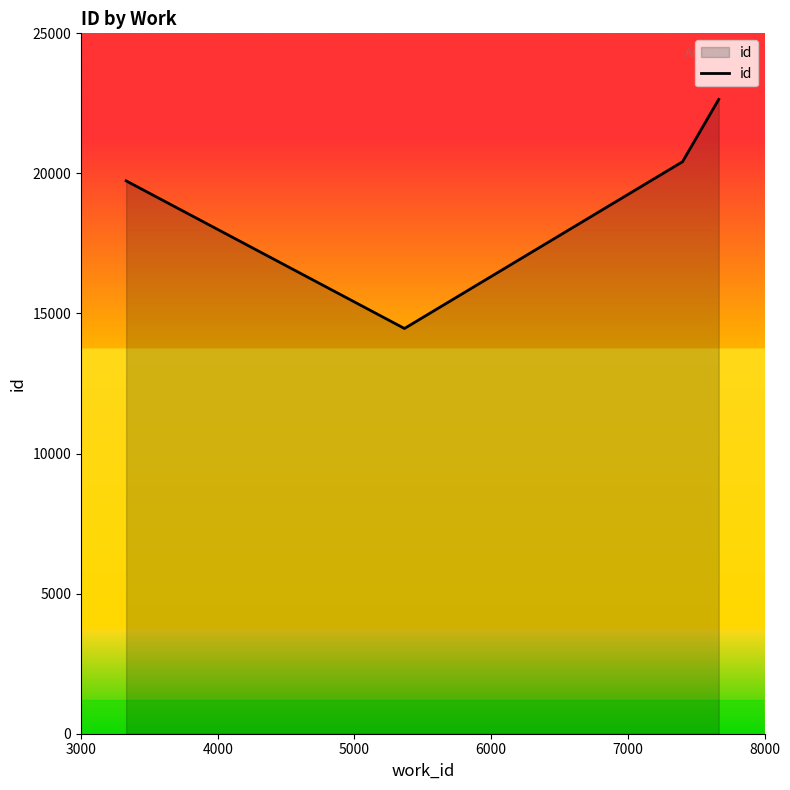

What is the greatest value displayed?

22641